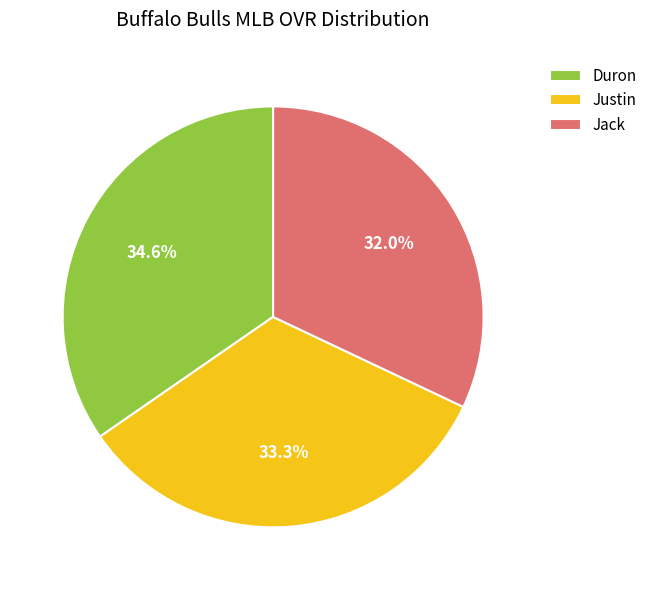

To the nearest percent, what is the difference between the largest and smallest slice percentages?

3%